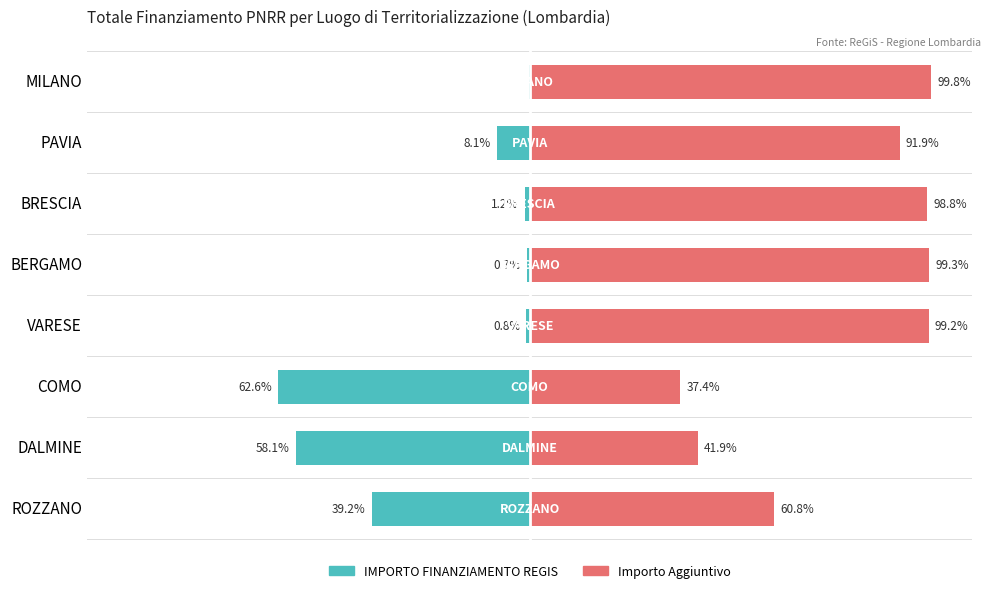

What is the difference between the maximum and second lowest values in the Importo Aggiuntivo series?

57.9